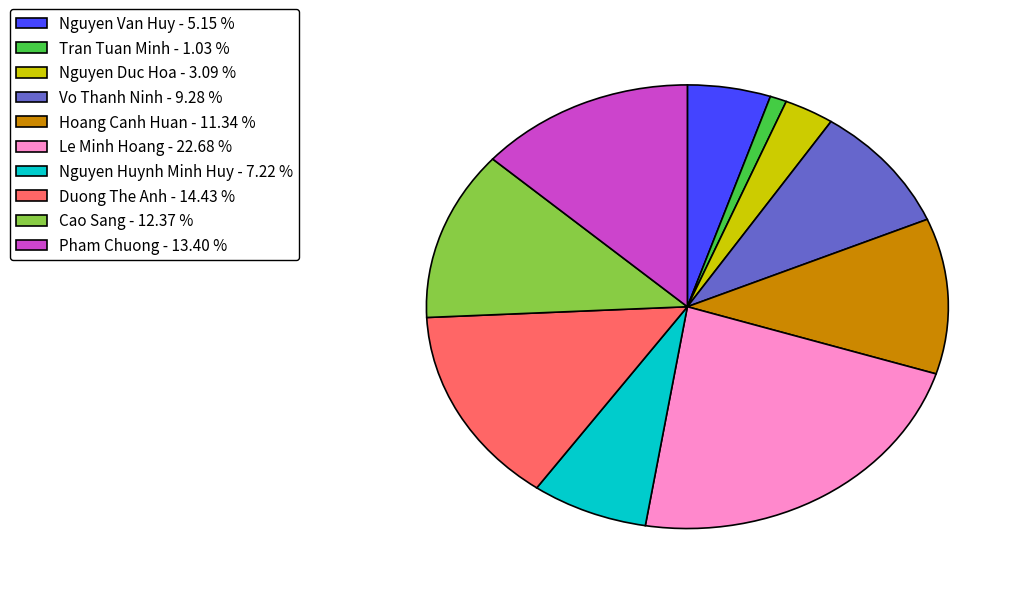

How many segments does this pie chart have?

10